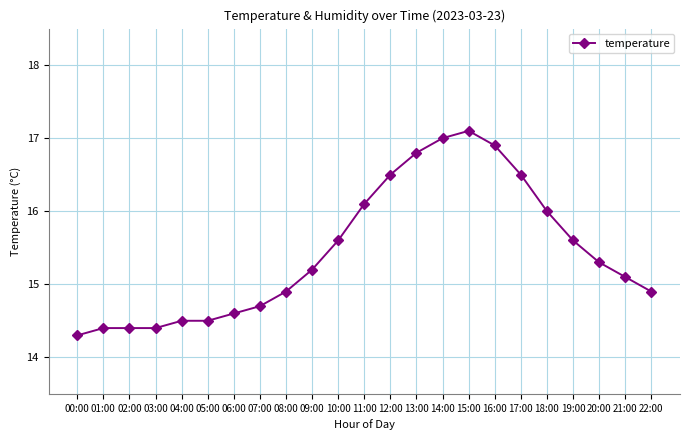

What is the sum of all values?

355.3